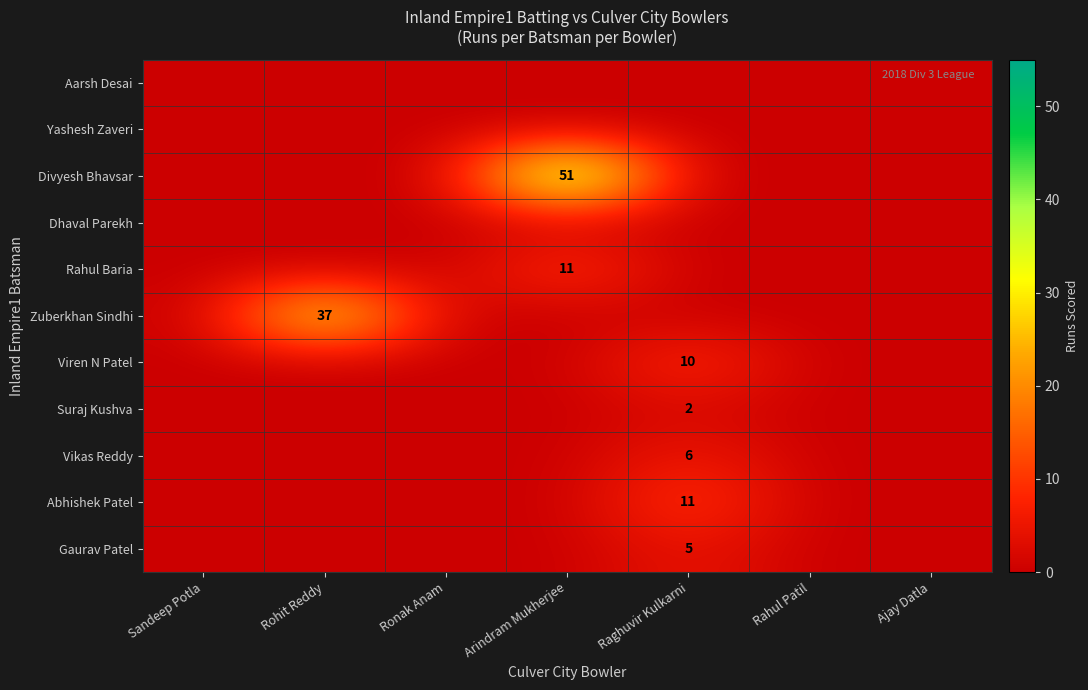

What is the total value across all series at Arindram Mukherjee?

62